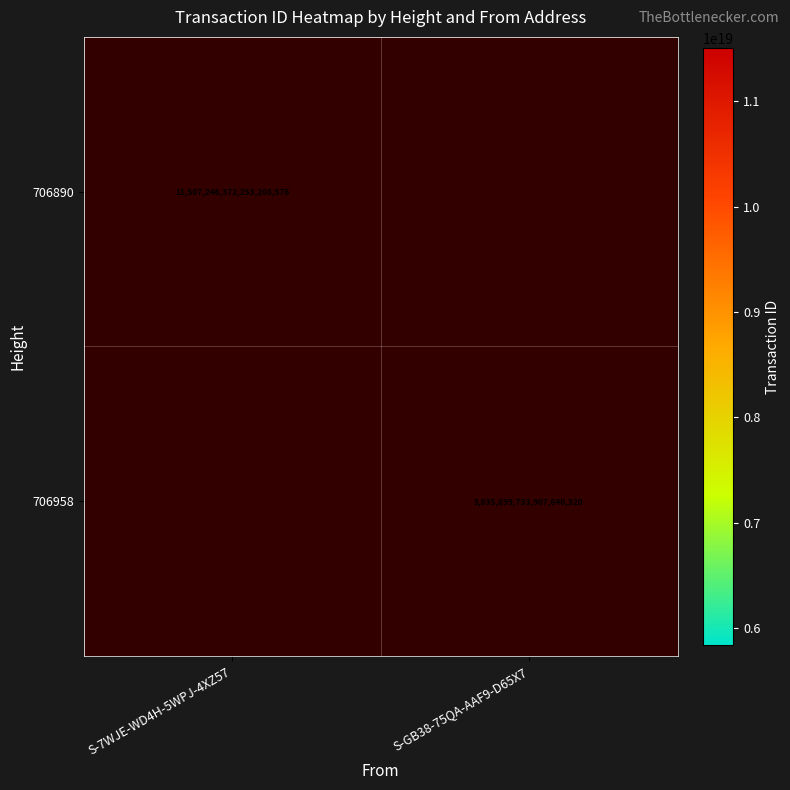

The value of 706890 at S-7WJE-WD4H-5WPJ-4XZ57 is 20450691824727306240. True or false?

False